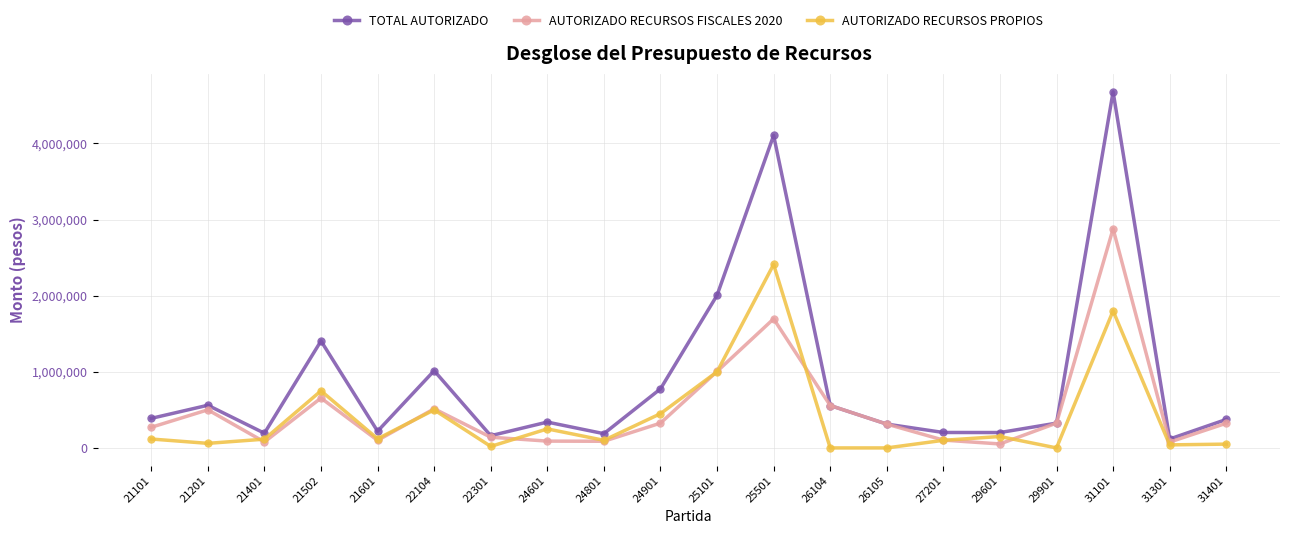

The value of TOTAL AUTORIZADO at 25501 is 7338044. True or false?

False